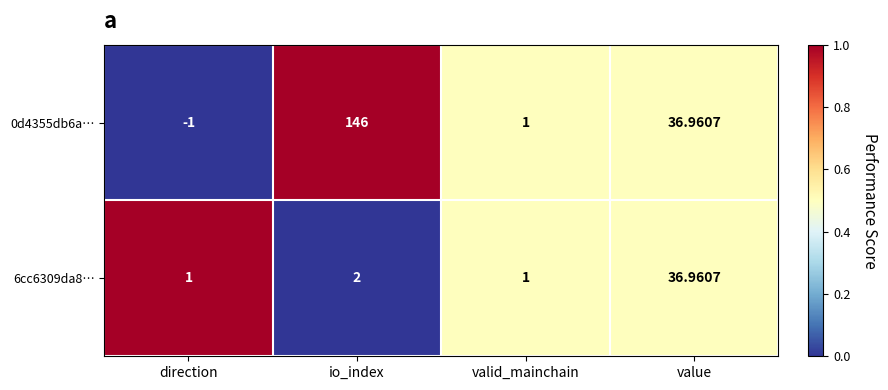

At which category is the sum across all series the highest?

io_index